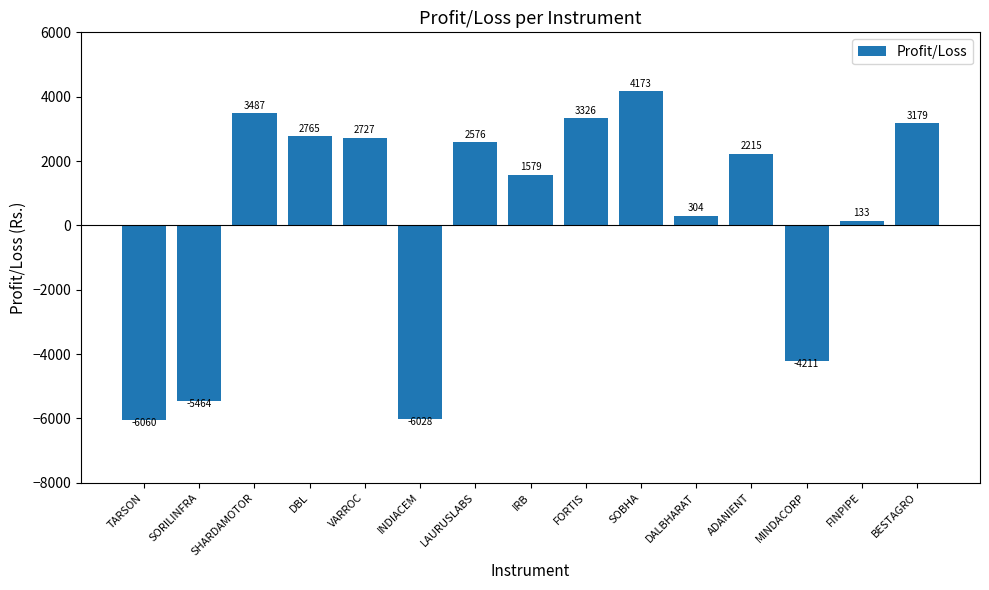

Which label corresponds to the largest value in the chart?

SOBHA